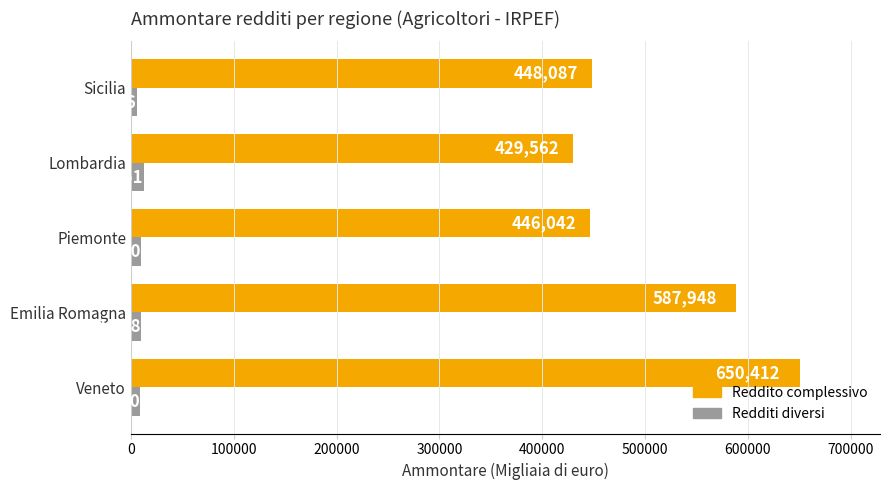

At Piemonte, list the series in order from largest to smallest.

Reddito complessivo, Redditi diversi